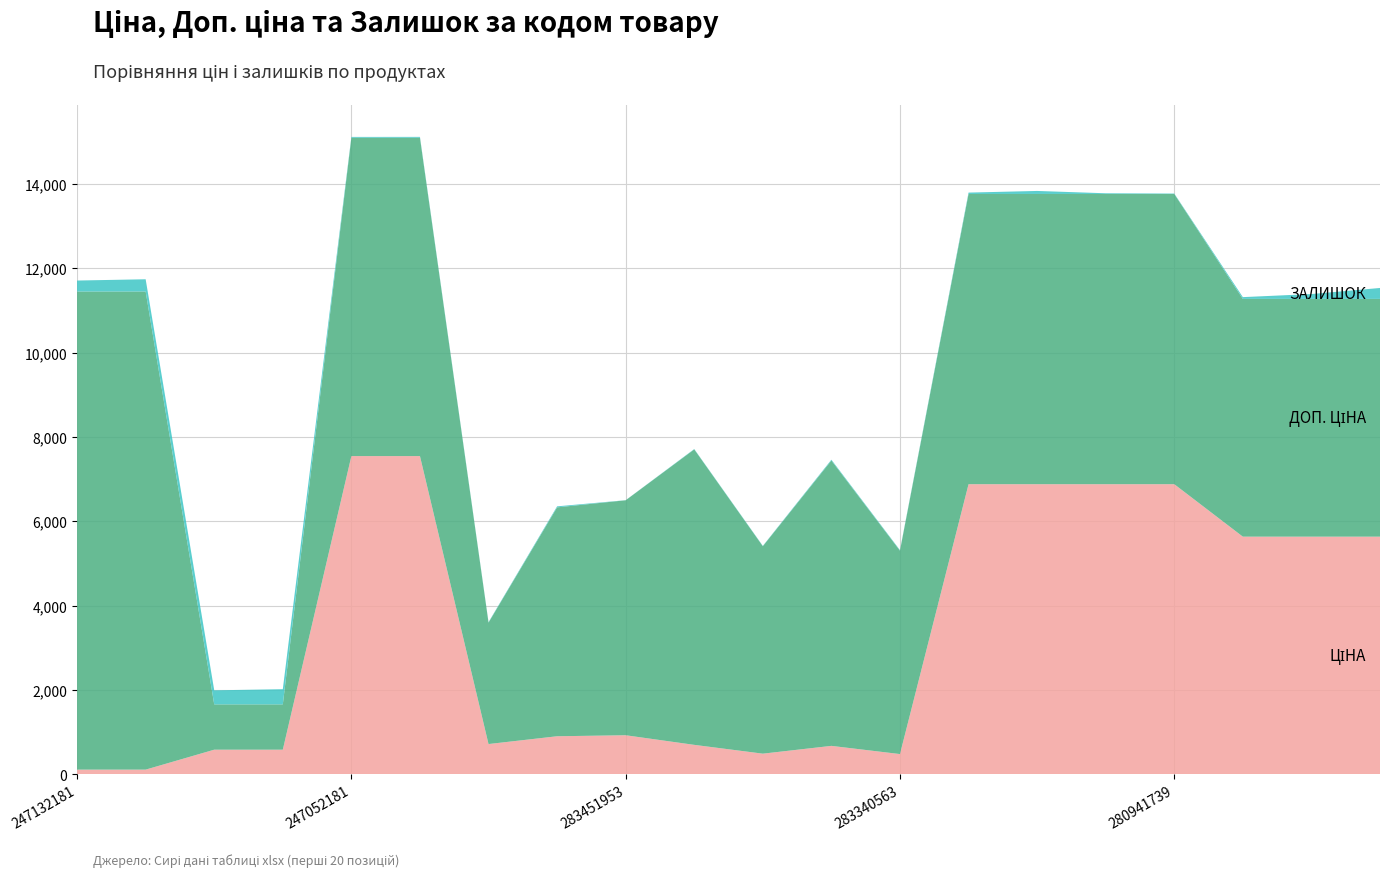

Reading left to right, list all the values displayed in this chart.

Ціна: 247132181=113.3	247132180=113.3	271712228=586.0	271712227=586.0	247052181=7545.9	247052180=7545.9	283280563=719.6	283481953=904.3	283451953=928.3	283391953=700.4	283370563=491.7	283361953=676.4	283340563=482.1	280941901=6879.5	280941856=6879.5	280941824=6879.5	280941739=6879.5	280761652=5636.0	280761644=5636.0	280761056=5636.0
Доп. ціна: 247132181=11334.0	247132180=11334.0	271712228=1074.5	271712227=1074.5	247052181=7545.9	247052180=7545.9	283280563=2878.5	283481953=5425.9	283451953=5569.9	283391953=7004.3	283370563=4917.4	283361953=6764.4	283340563=4821.4	280941901=6879.5	280941856=6879.5	280941824=6879.5	280941739=6879.5	280761652=5636.0	280761644=5636.0	280761056=5636.0
Залишок: 247132181=260.0	247132180=290.0	271712228=333.0	271712227=359.0	247052181=20.0	247052180=21.0	283280563=11.0	283481953=24.0	283451953=2.0	283391953=8.0	283370563=8.0	283361953=19.0	283340563=13.0	280941901=33.0	280941856=72.0	280941824=17.0	280941739=10.0	280761652=42.0	280761644=115.0	280761056=259.0